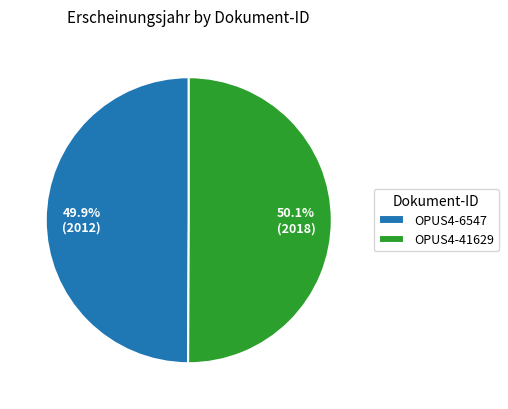

Is there a majority slice in this chart?

Yes